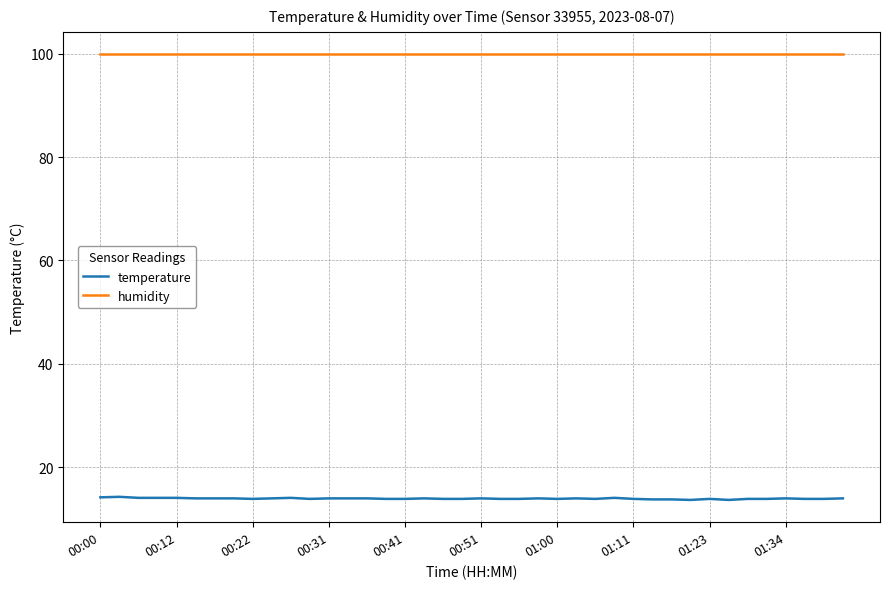

True or false: temperature has more than 1 points higher than both neighbors.

True